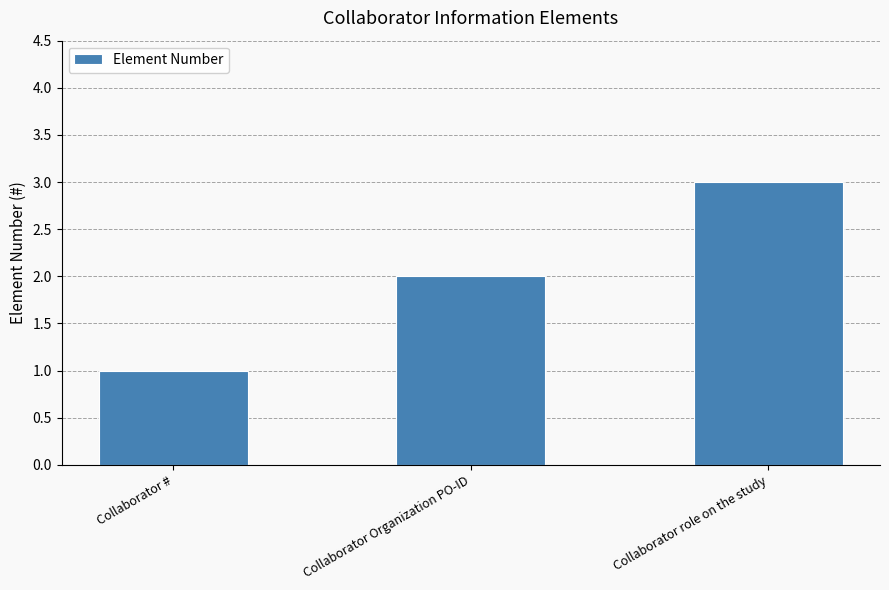

What is the value of the 3rd bar from the left?

3